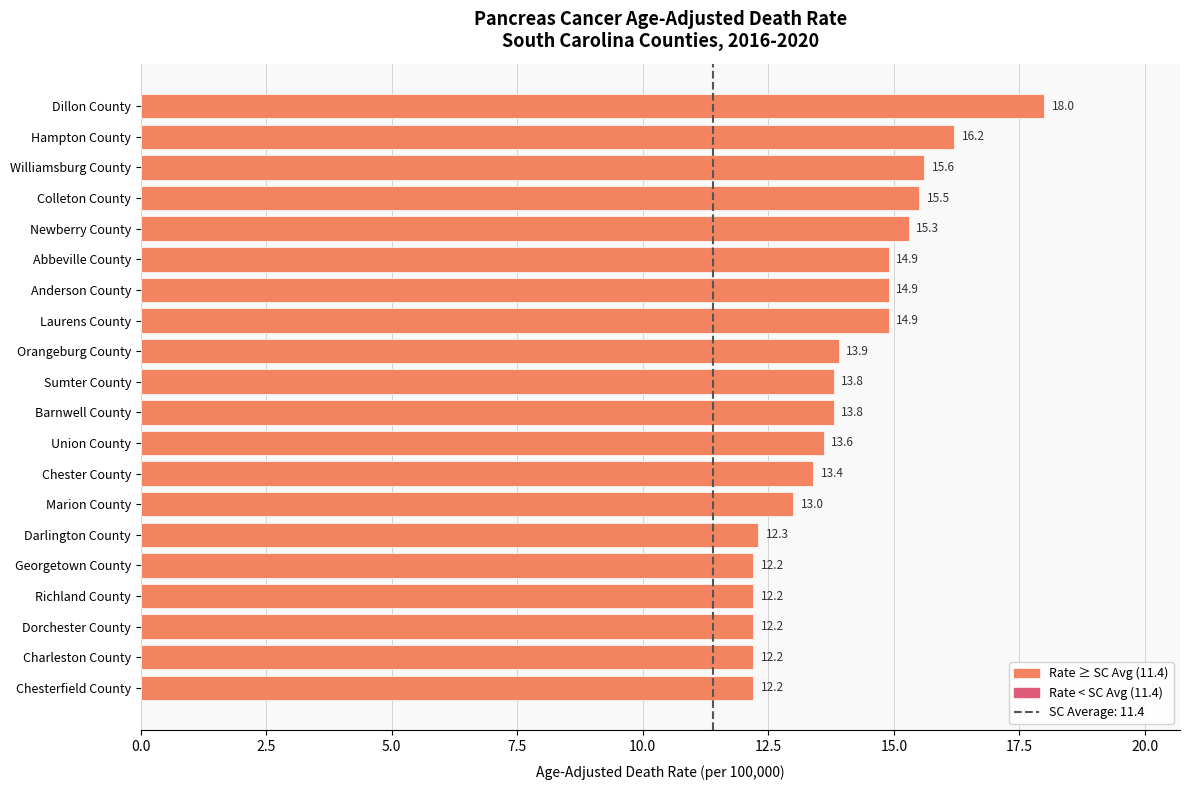

The value at Dorchester County is 12.2. True or false?

True